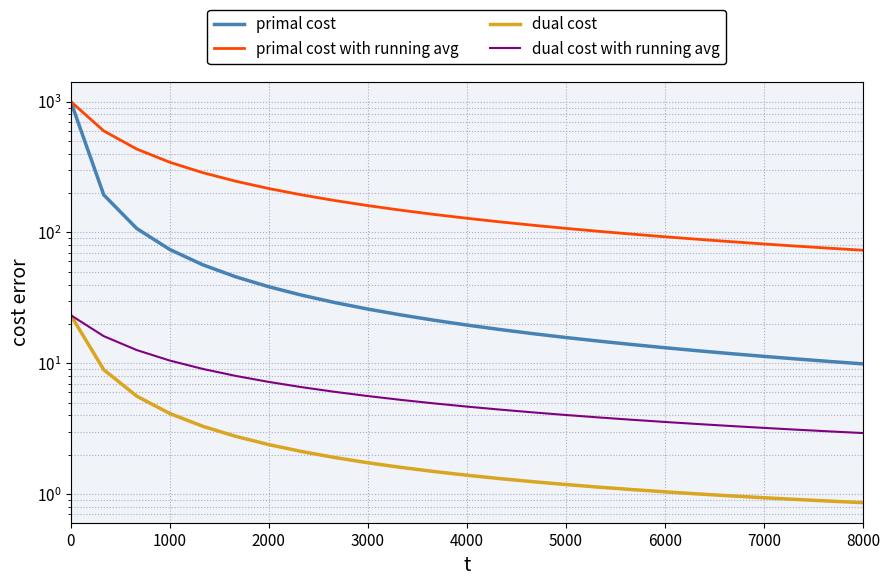

At how many categories does at least one series exceed 830?

1